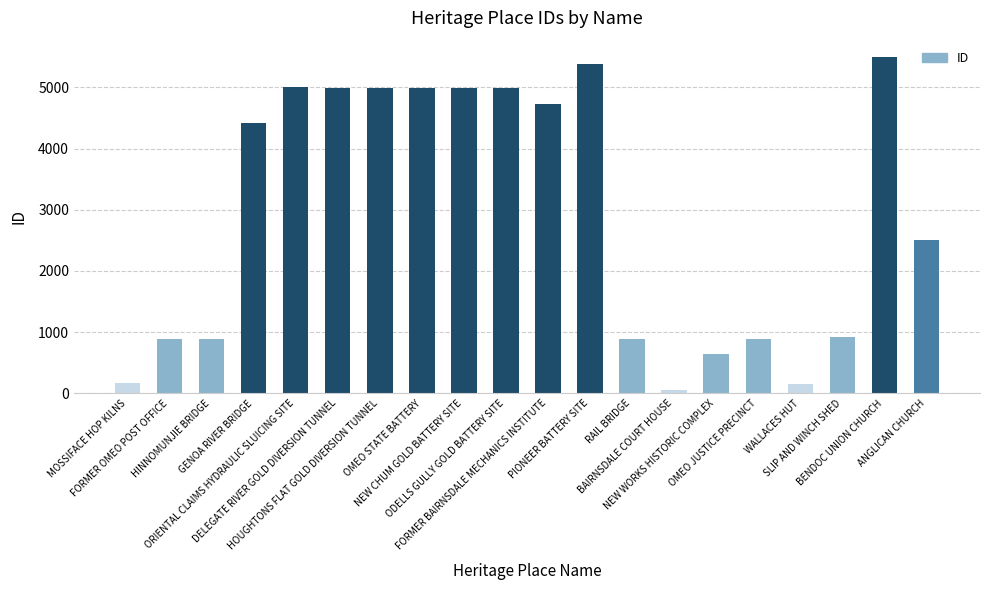

Does the chart contain stacked bars?

No